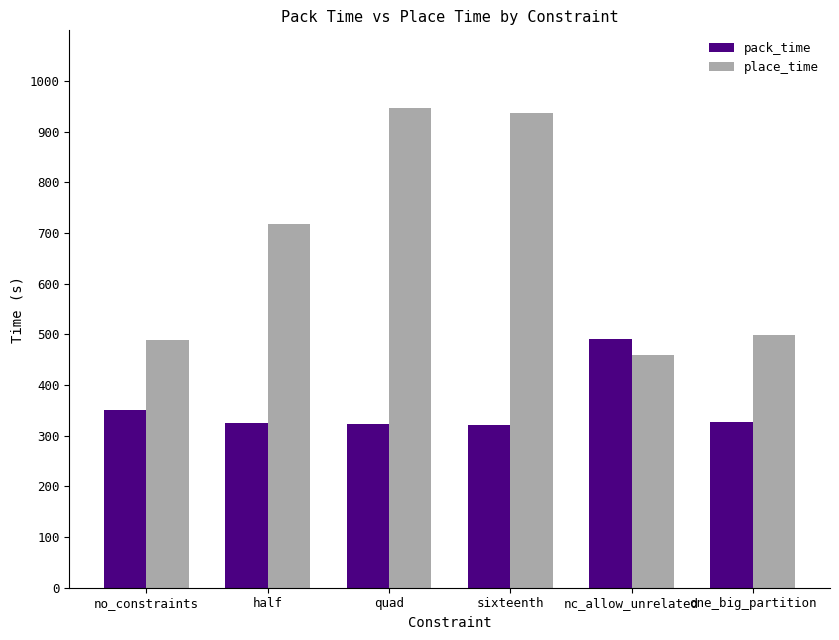

Are the bars horizontal?

No